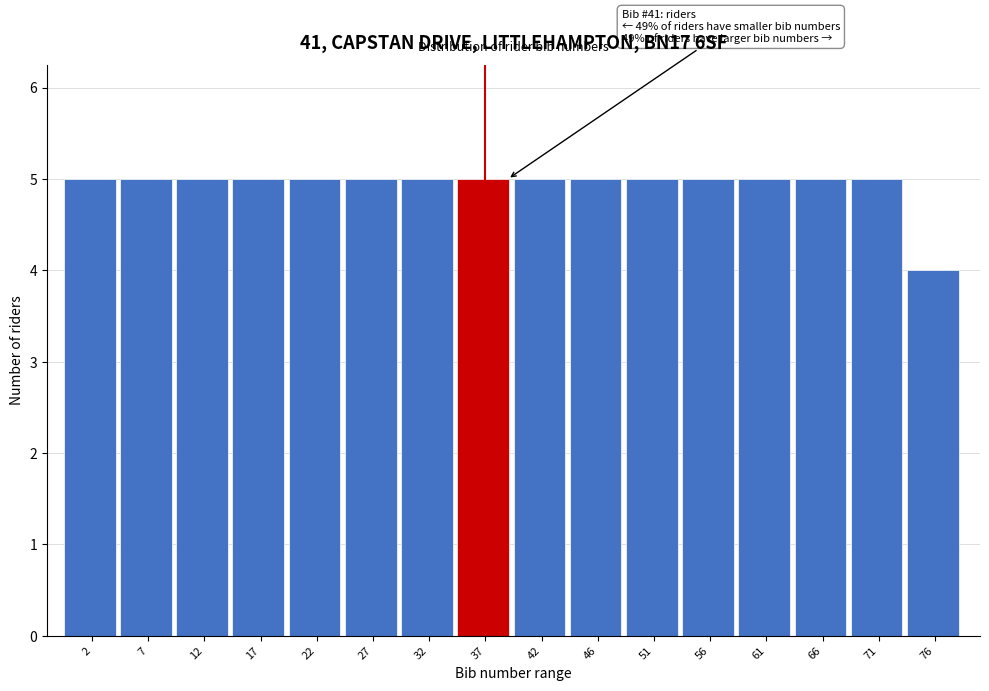

Reading right to left, transcribe all the data shown in this chart.

4	5	5	5	5	5	5	5	5	5	5	5	5	5	5	5